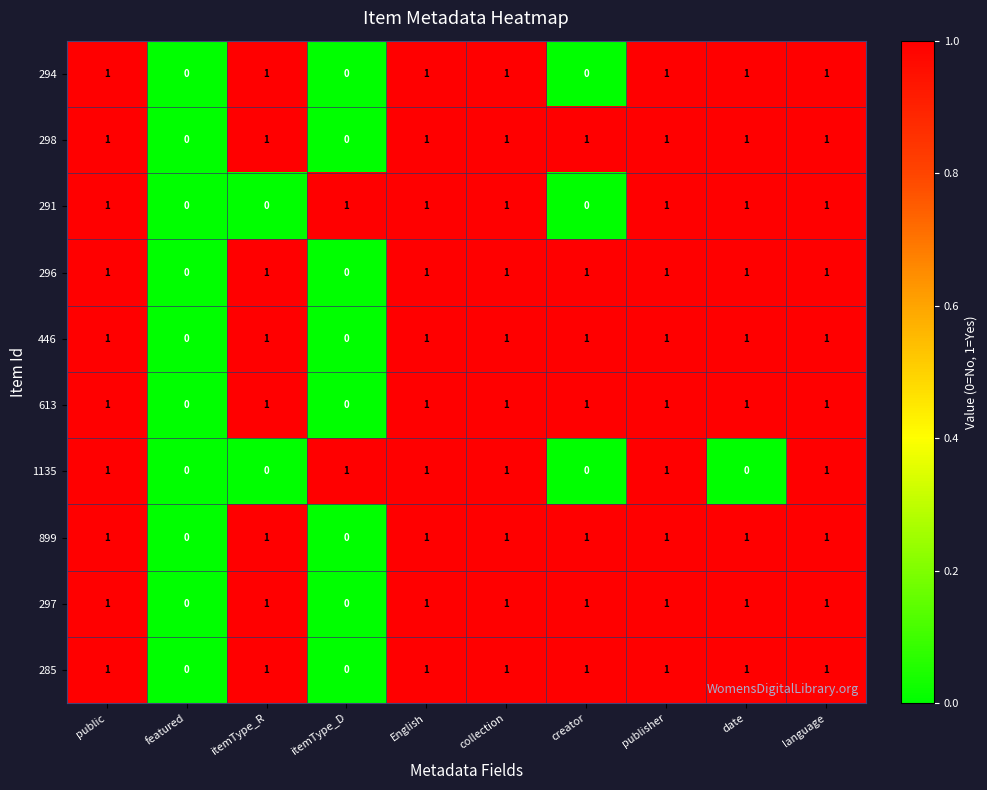

Is the value of 298 at itemType_R greater than the value of 1135 at itemType_R?

Yes